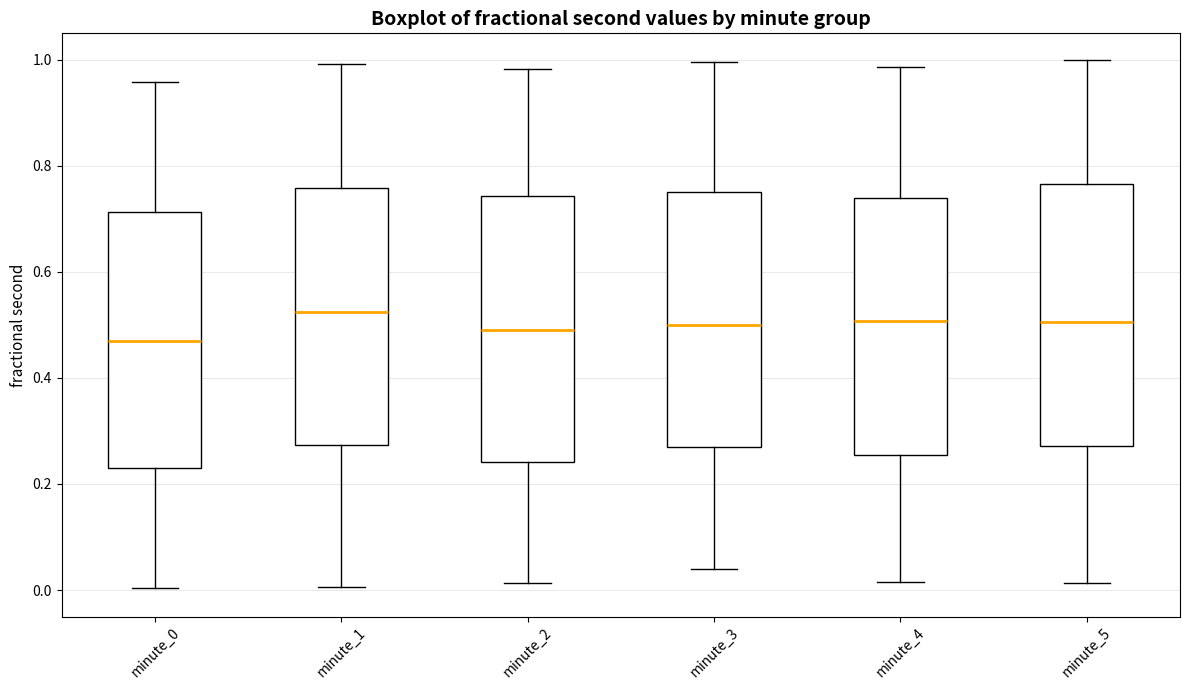

Reading left to right, transcribe this box plot: for each box, give where its median line is, the range the box spans, and where its two whiskers end, as read against the y-axis. The values are not printed on the chart, so give them approximately, as read against the axis.

minute_0: median 0.48, box 0.24 to 0.72, whiskers 0.00 to 0.96
minute_1: median 0.52, box 0.28 to 0.76, whiskers 0.00 to 1.00
minute_2: median 0.50, box 0.24 to 0.74, whiskers 0.02 to 0.98
minute_3: median 0.50, box 0.26 to 0.76, whiskers 0.04 to 1.00
minute_4: median 0.50, box 0.26 to 0.74, whiskers 0.02 to 0.98
minute_5: median 0.50, box 0.28 to 0.76, whiskers 0.02 to 1.00